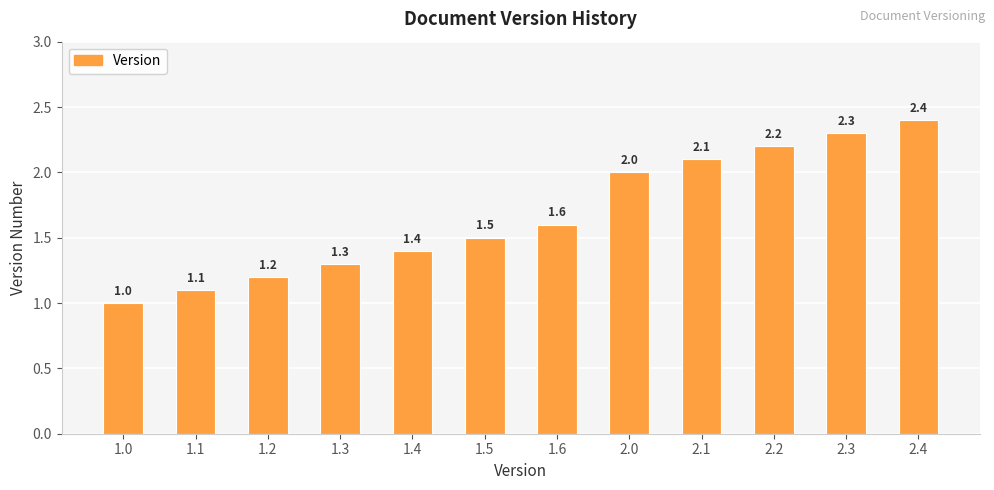

Which category has the highest value across all series?

2.4